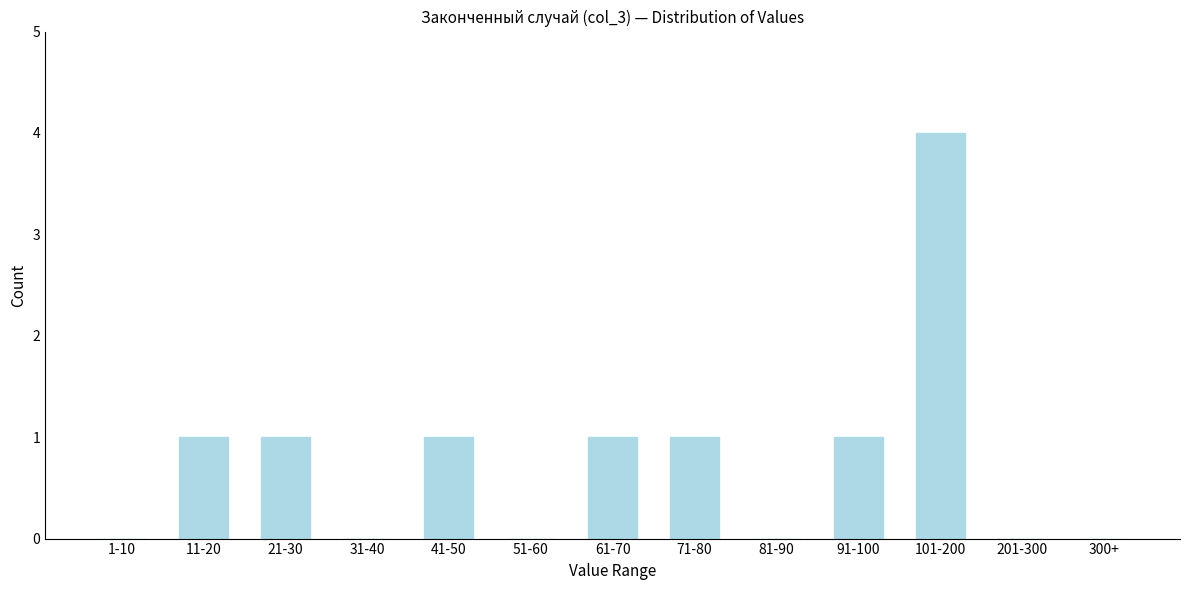

Reading left to right, extract all data points from this chart.

1-10=0	11-20=1	21-30=1	31-40=0	41-50=1	51-60=0	61-70=1	71-80=1	81-90=0	91-100=1	101-200=4	201-300=0	300+=0